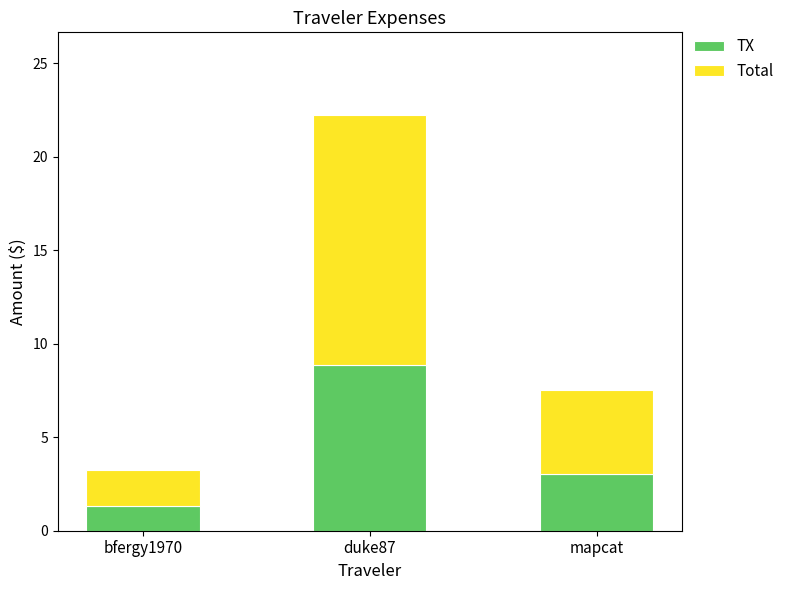

What is the difference between the TX values at mapcat and duke87?

5.9